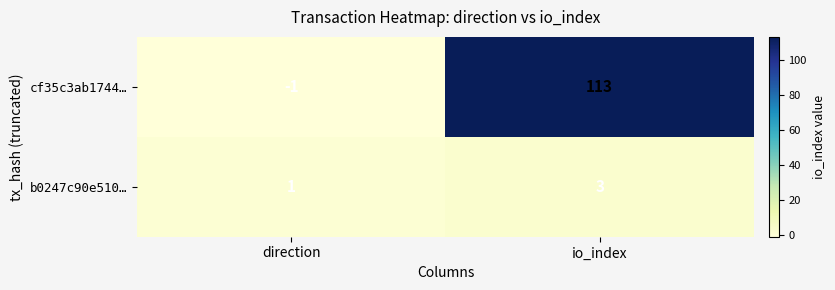

Rank the series by their maximum value, from lowest to highest.

b0247c90e510…, cf35c3ab1744…